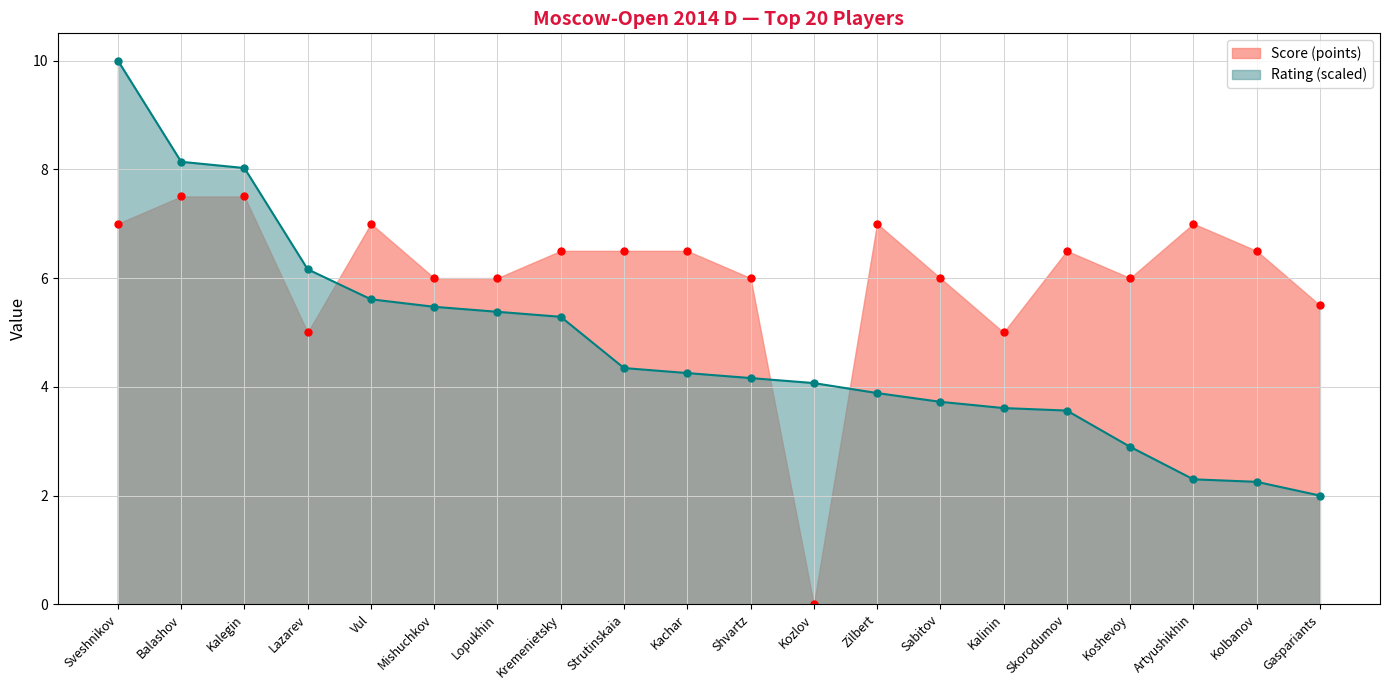

Where is GM/IM/FM/WGM nearest to the value 3?

Lazarev